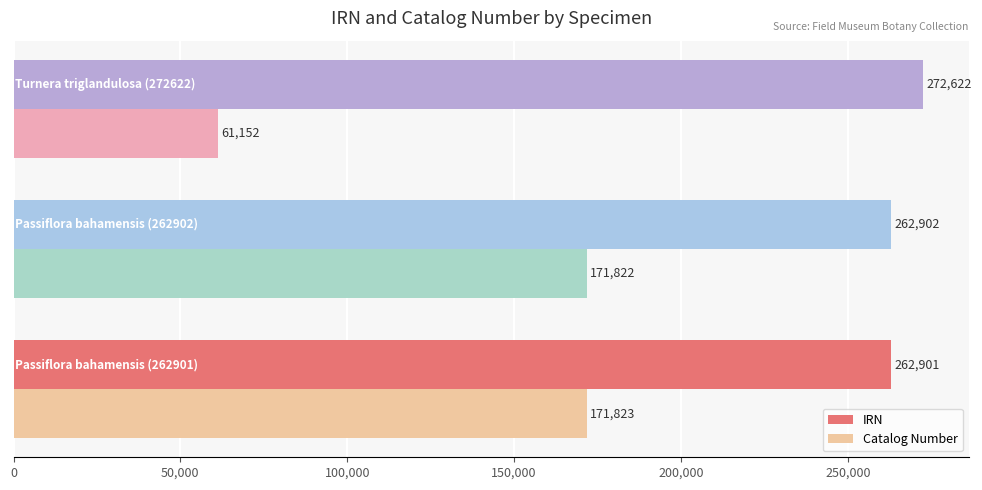

Which series has the largest total across all categories?

IRN